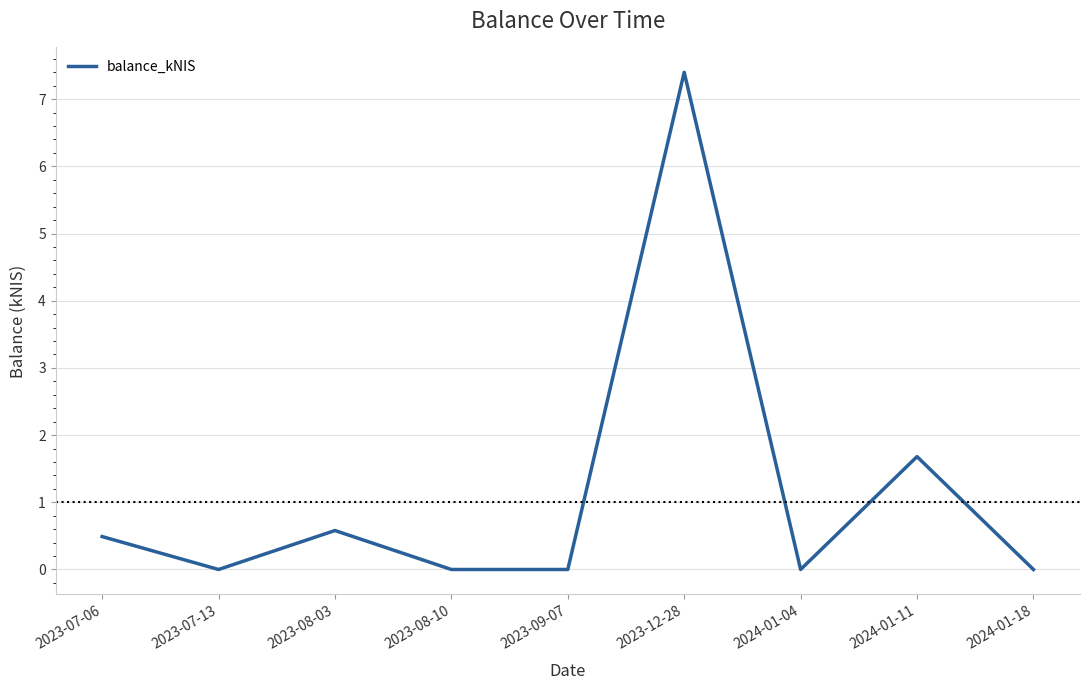

What position from the right is 2023-07-13?

8